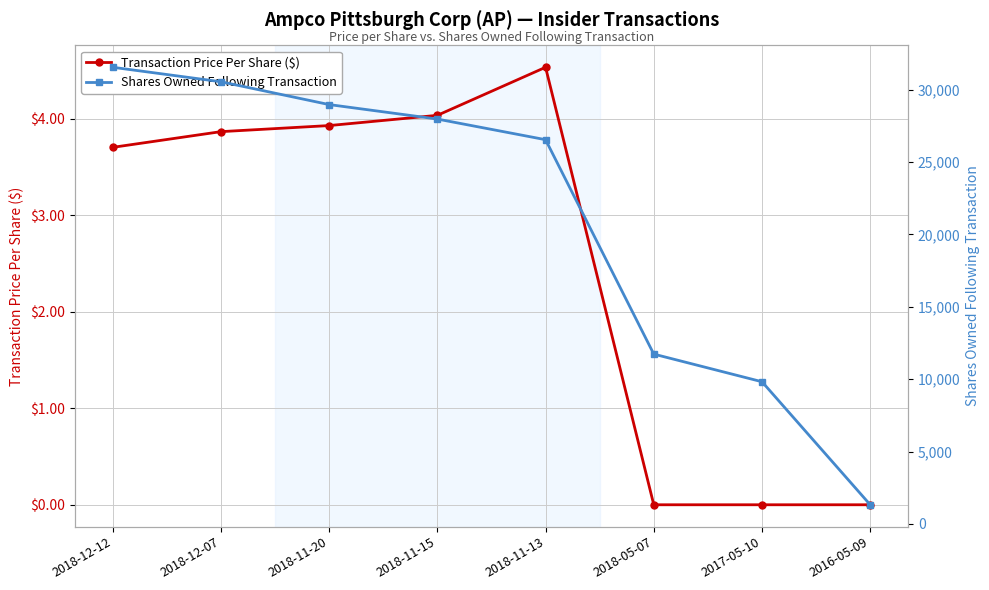

Which series has the largest total across all categories?

Shares Owned Following Transaction